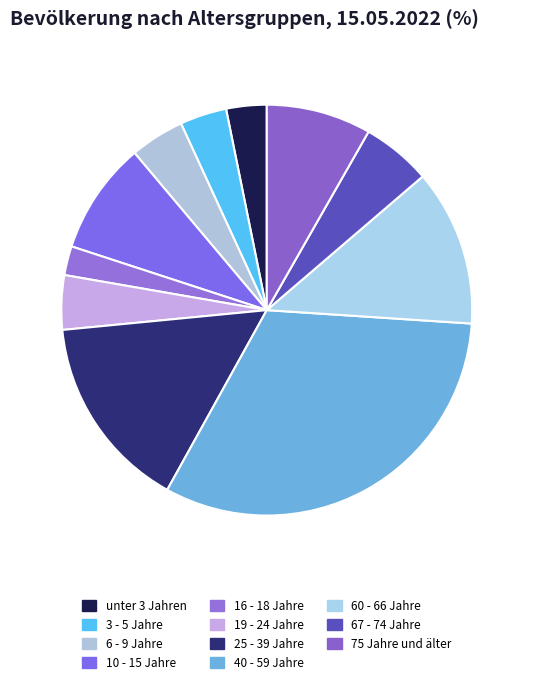

Combined, what portion of the pie is 10 - 15 Jahre and 40 - 59 Jahre?

40.9%